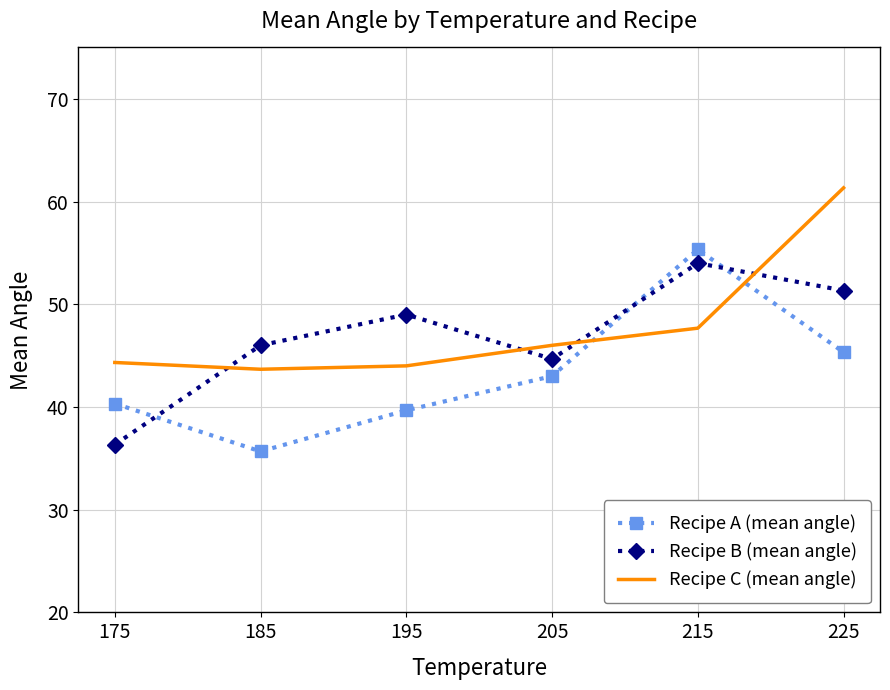

Reading left to right, what are all the values shown in this chart?

Recipe A (mean angle): 175=40.3	185=35.7	195=39.7	205=43.0	215=55.3	225=45.3
Recipe B (mean angle): 175=36.3	185=46.0	195=49.0	205=44.7	215=54.0	225=51.3
Recipe C (mean angle): 175=44.3	185=43.7	195=44.0	205=46.0	215=47.7	225=61.3